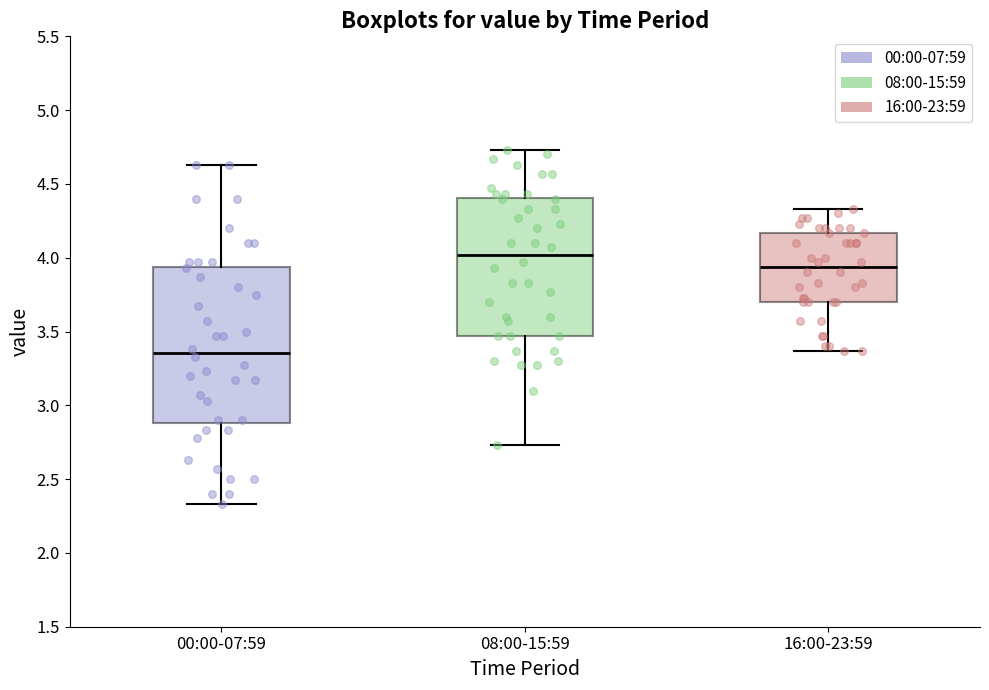

Reading left to right, transcribe this box plot: for each box, give where its median line is, the range the box spans, and where its two whiskers end, as read against the y-axis. The values are not printed on the chart, so give them approximately, as read against the axis.

00:00-07:59: median 3.35, box 2.90 to 3.95, whiskers 2.35 to 4.65
08:00-15:59: median 4.00, box 3.45 to 4.40, whiskers 2.75 to 4.75
16:00-23:59: median 3.95, box 3.70 to 4.15, whiskers 3.35 to 4.35